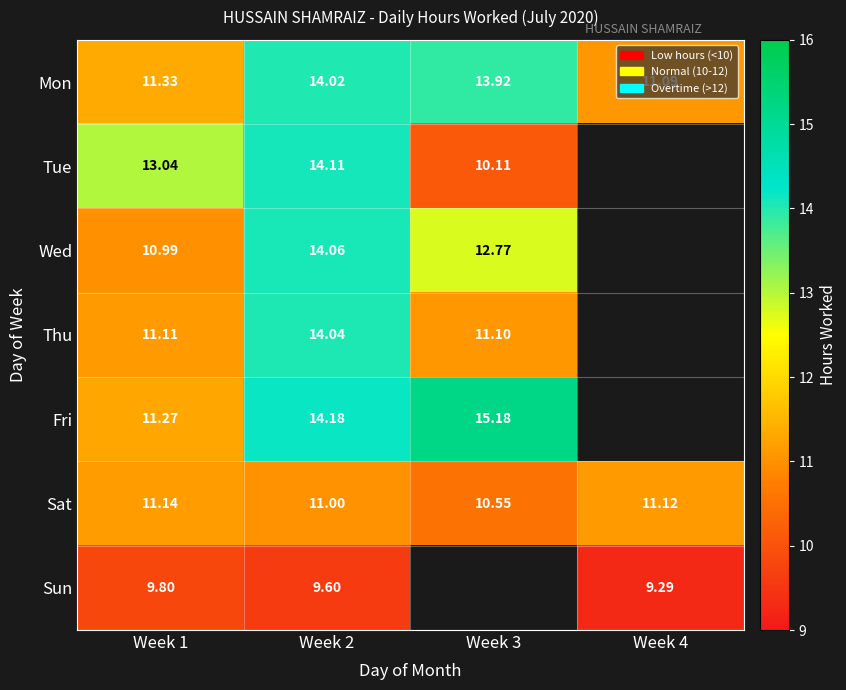

How many data points in Mon are above 13?

2